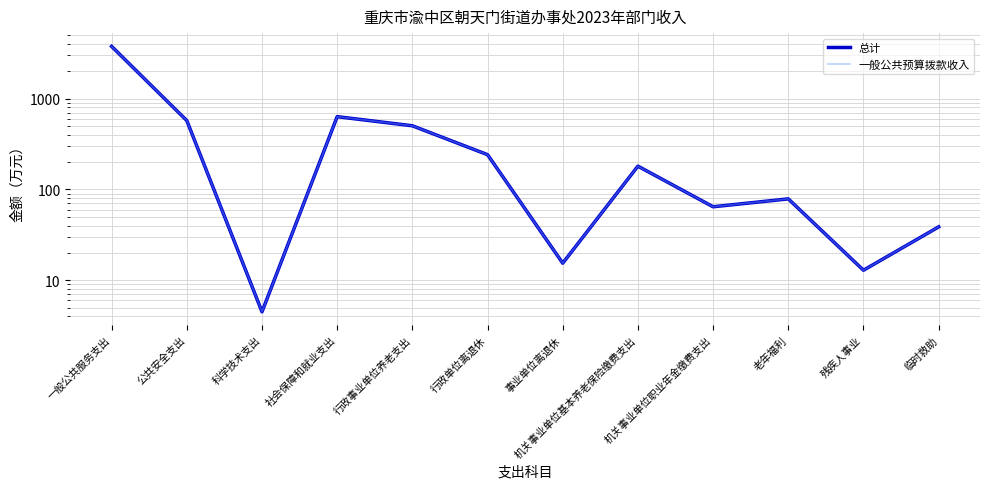

How many data points in 一般公共预算拨款收入 are less than 180?

6